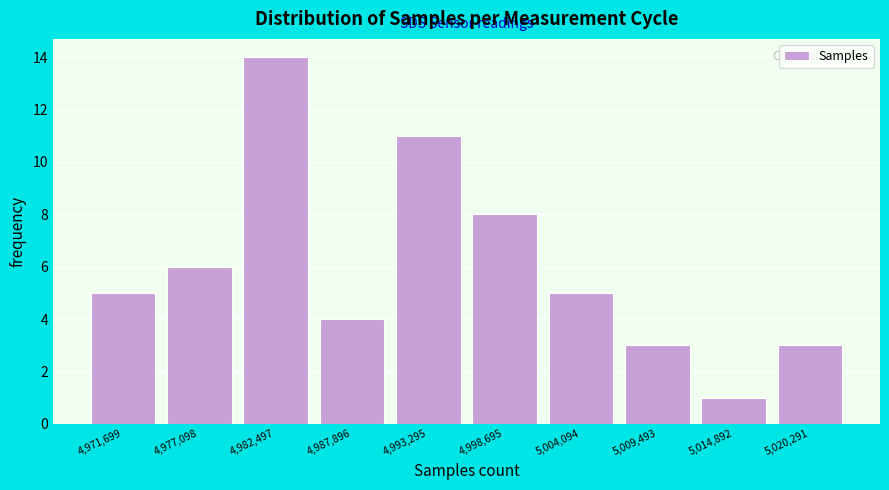

How tall is the bar that spans 4974000 to 4980000 on the x-axis? Neither the bar edges nor the heights are printed on the chart, so give them approximately, as read against the axes.

6